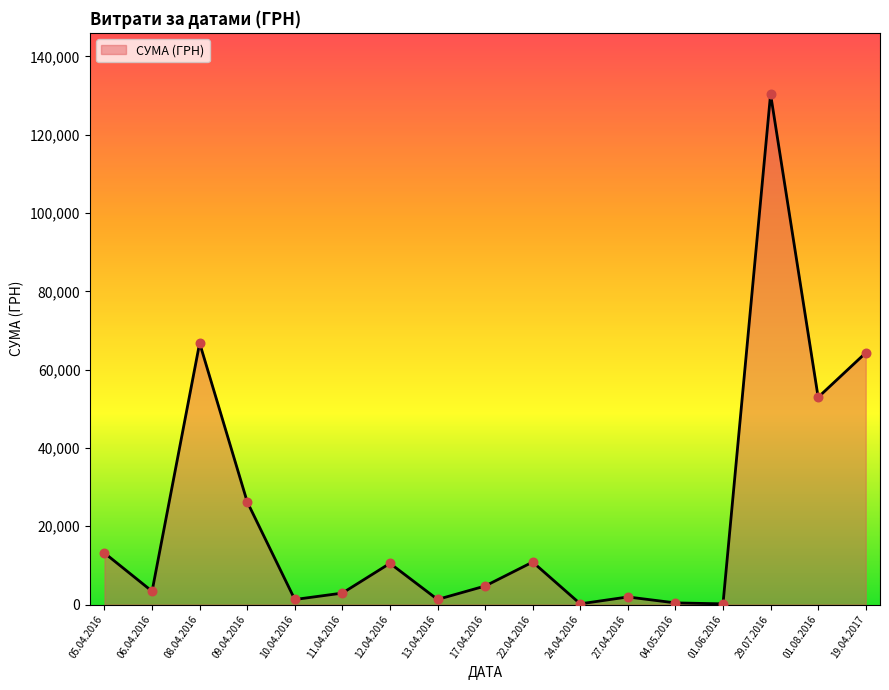

Which has a higher value, 22.04.2016 or 29.07.2016?

29.07.2016